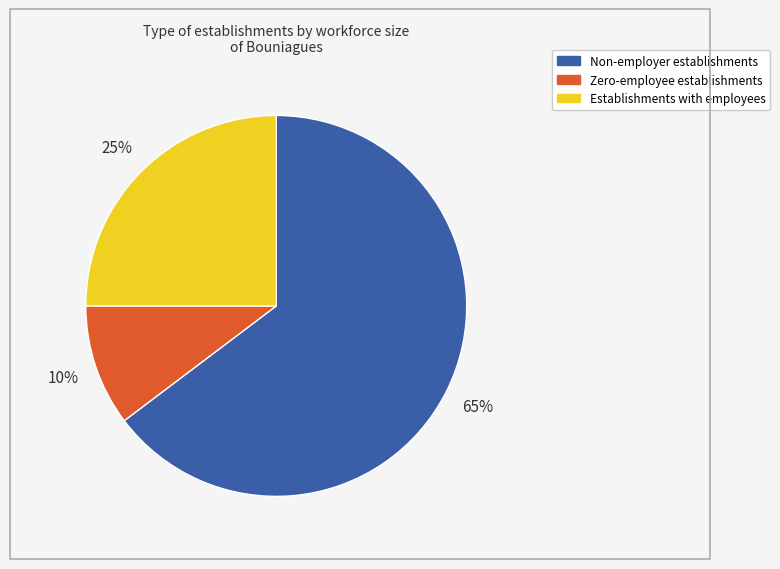

Is there a majority slice in this chart?

Yes